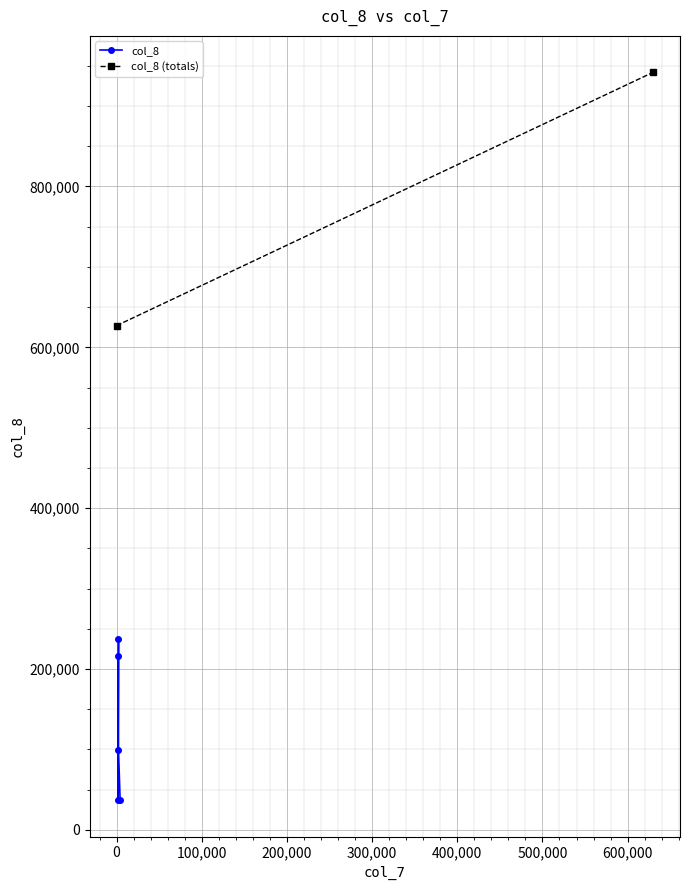

What is the value of the 5th point from the left?

36900